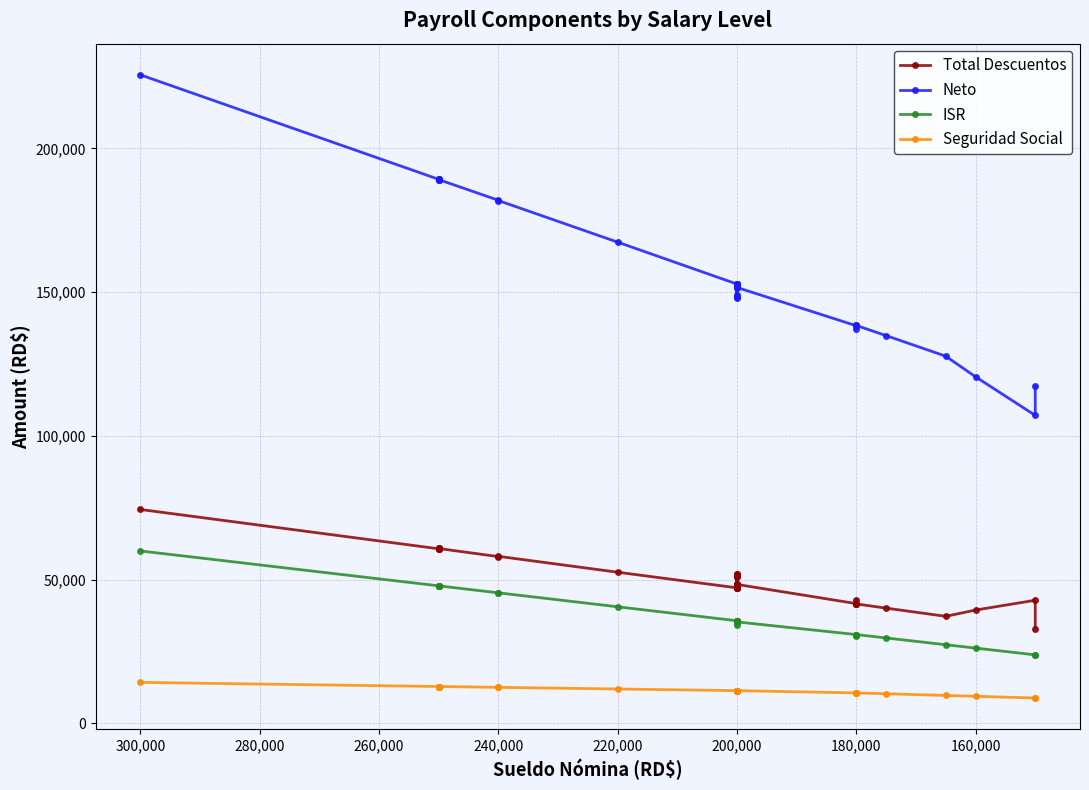

True or false: ISR has a value of 24565.2 at 180,000.

False